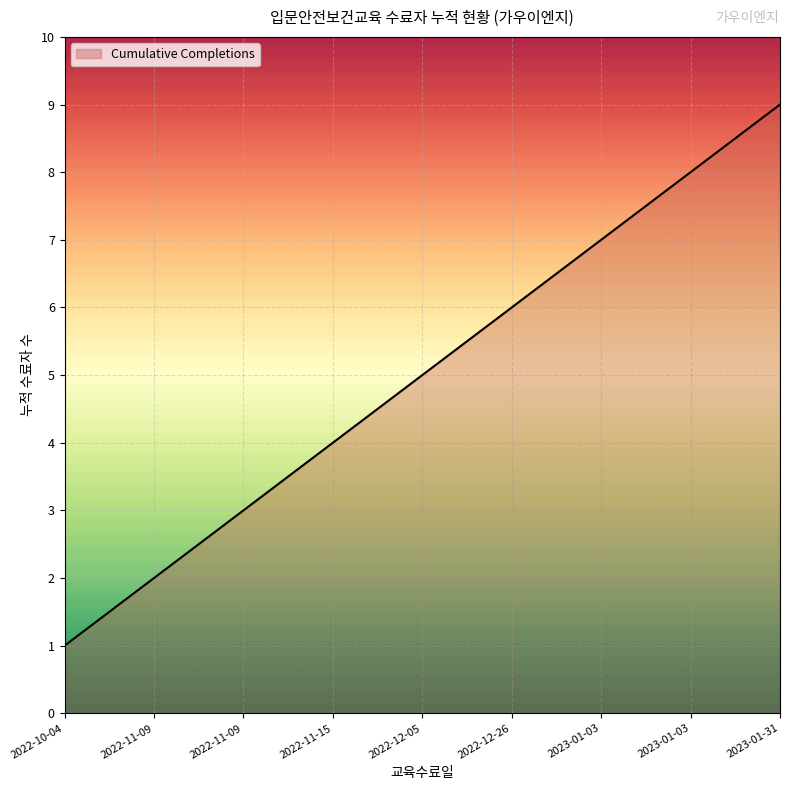

Count the number of data series in this chart.

1